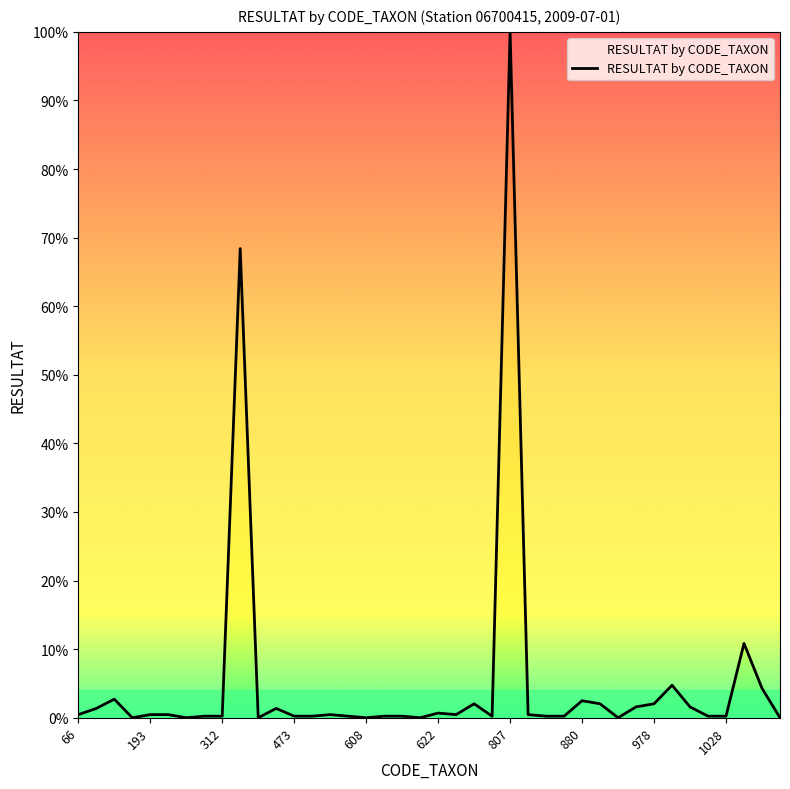

What is the sum of all values?

211.5